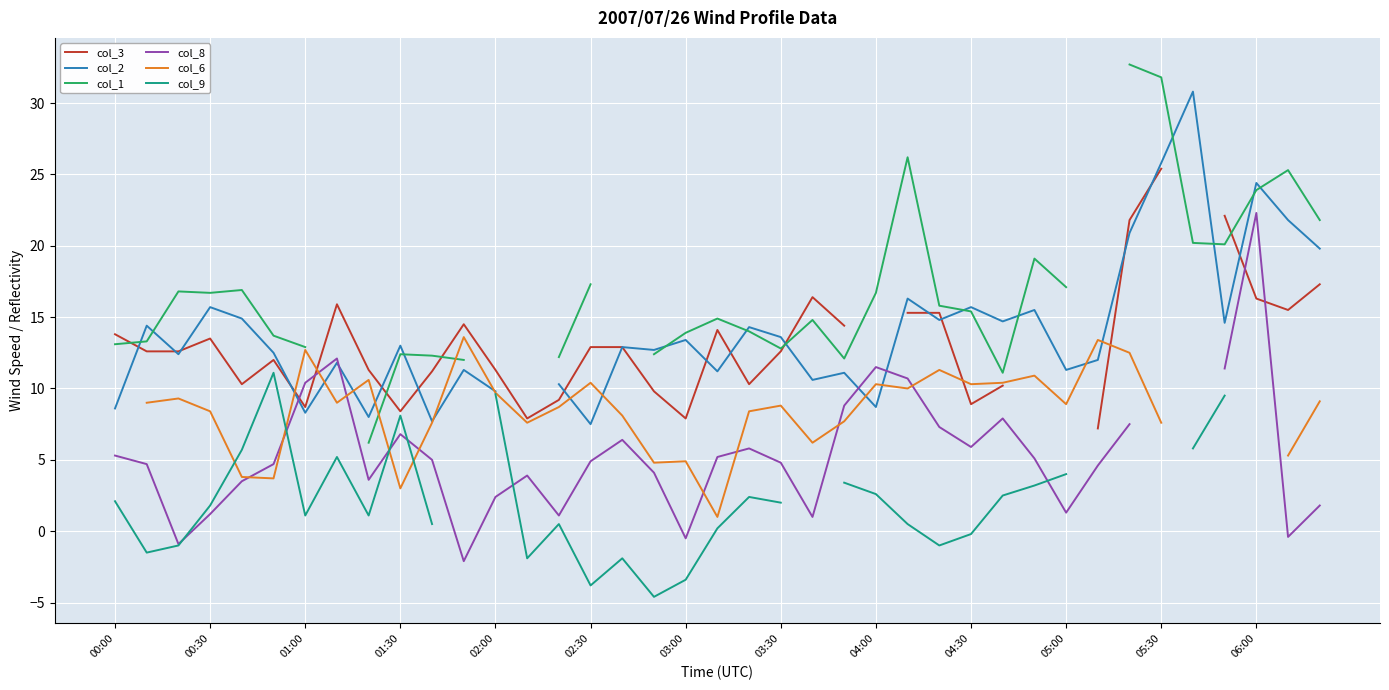

At which label does col_2 first exceed 13?

00:30